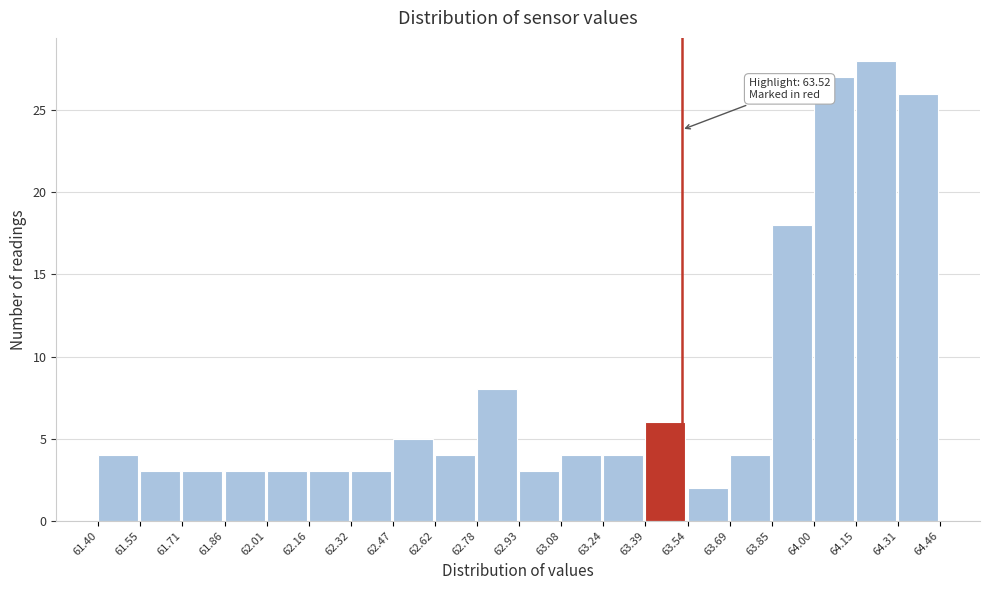

Over which range of the x-axis is the bar tallest?

64.15 to 64.31